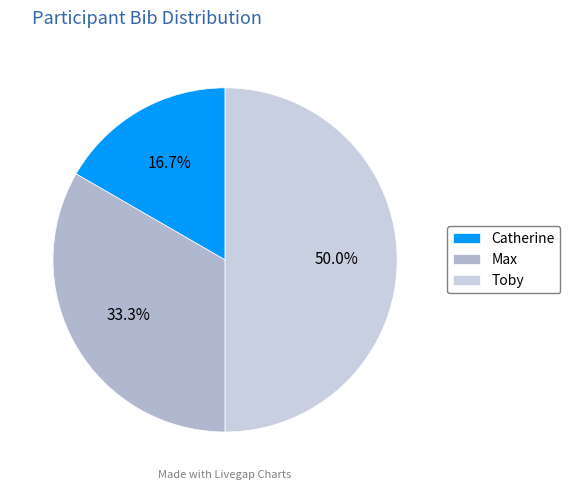

What percentage is the Toby slice, to the nearest percent?

50%